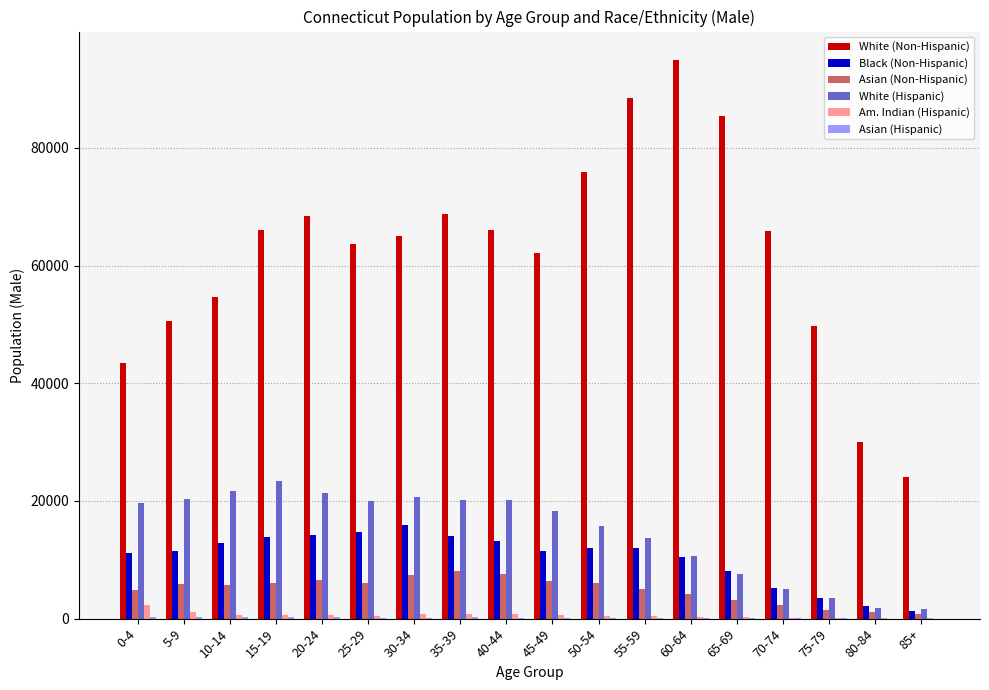

The value of White (Hispanic) at 10-14 is 8758. True or false?

False